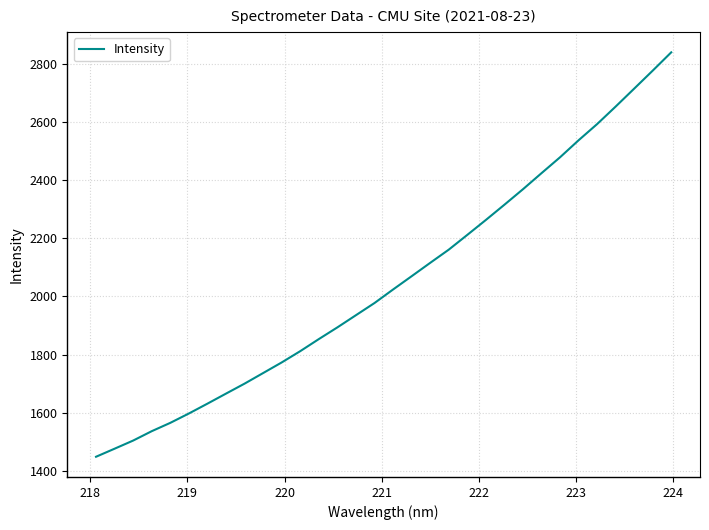

What is the maximum value shown in the chart?

2840.6